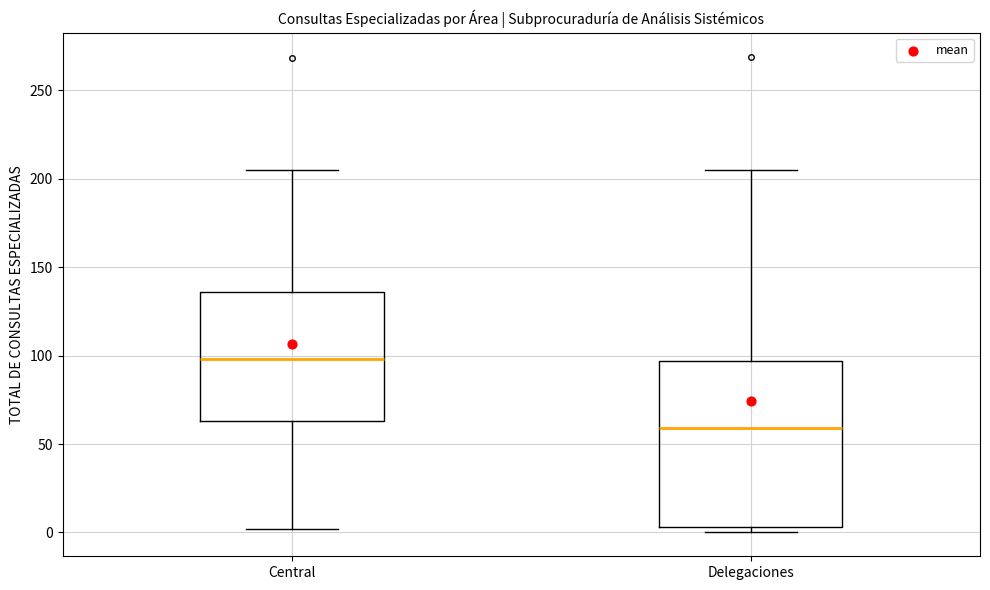

Where is the upper edge of the box for Delegaciones on the y-axis? The values are not printed on the chart, so give them approximately, as read against the axis.

95